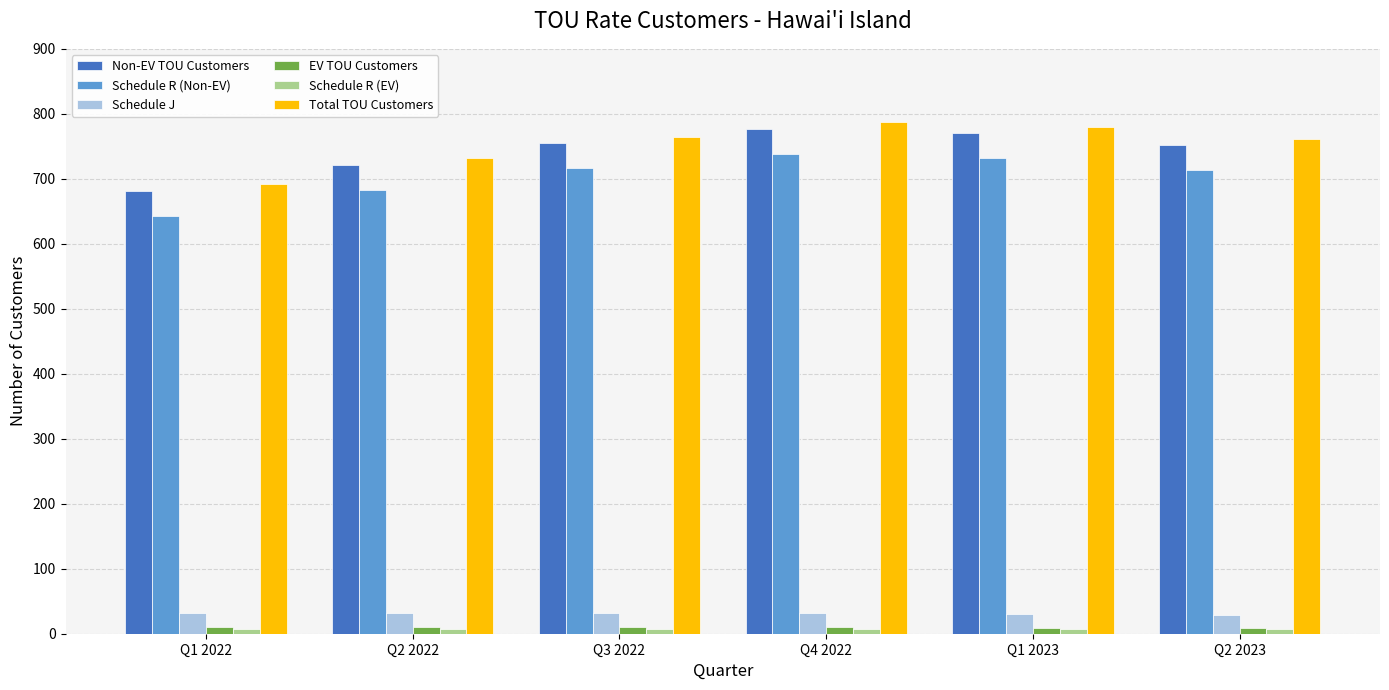

At how many categories does at least one series exceed 538?

6